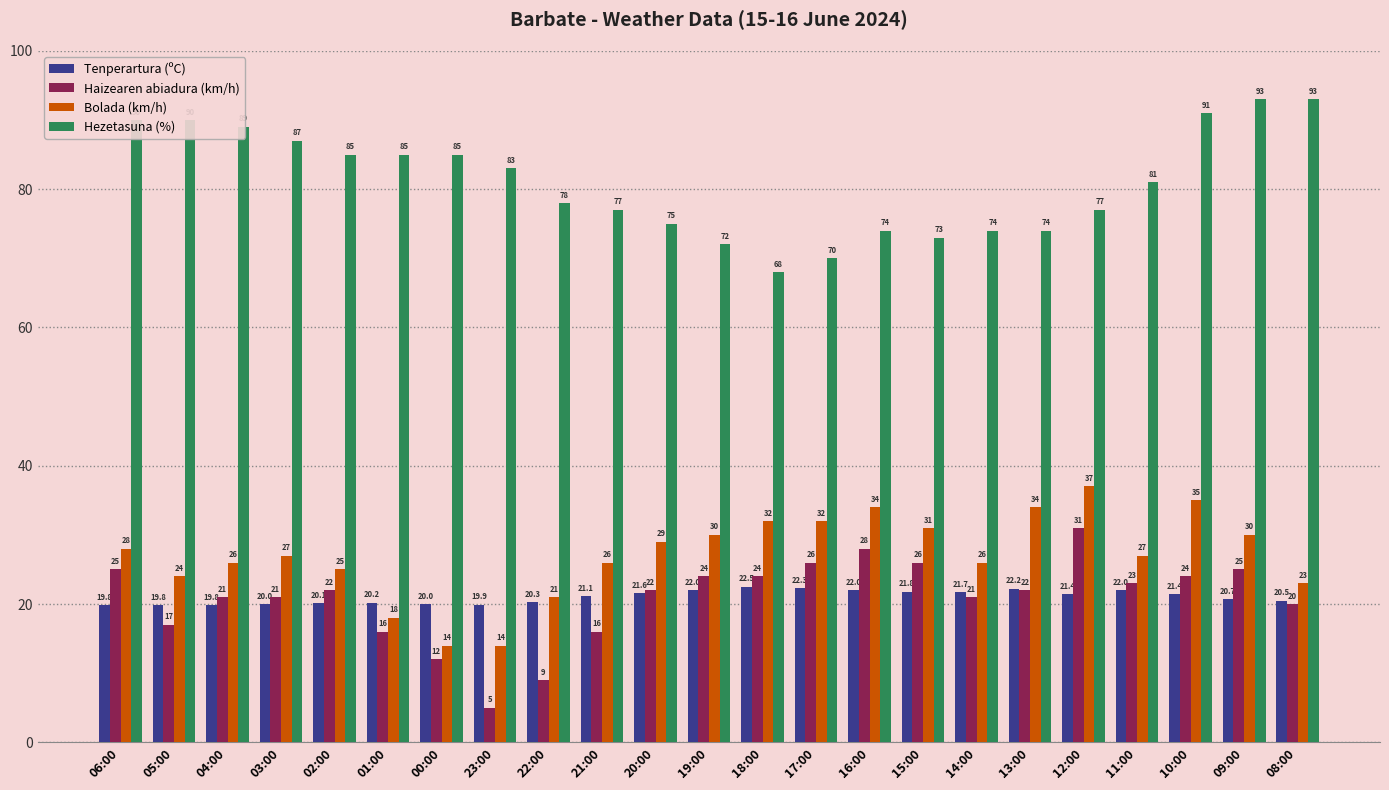

What is the difference between the highest and lowest values at 10:00?

69.6